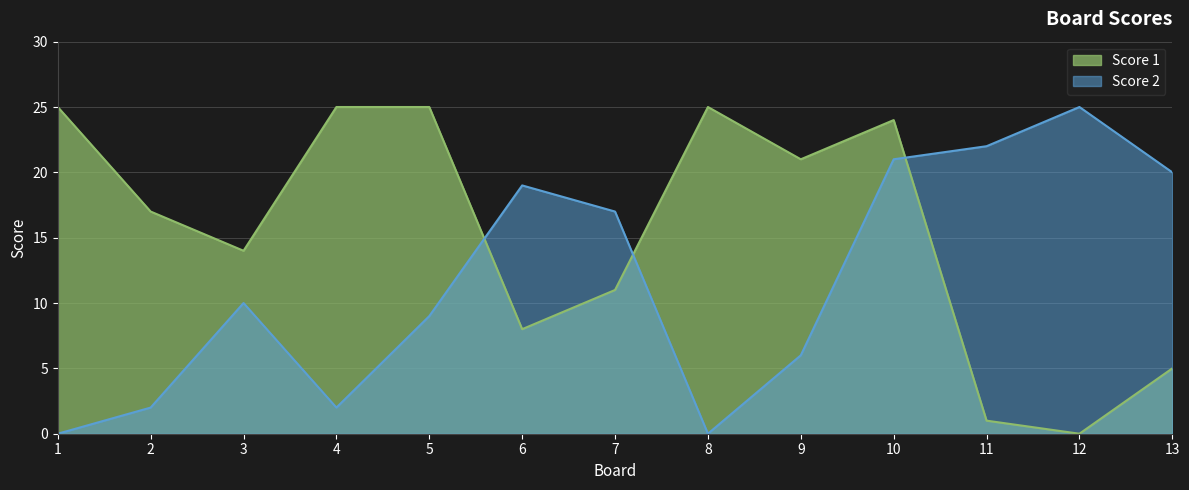

What is the sum of all Score 2 values?

153